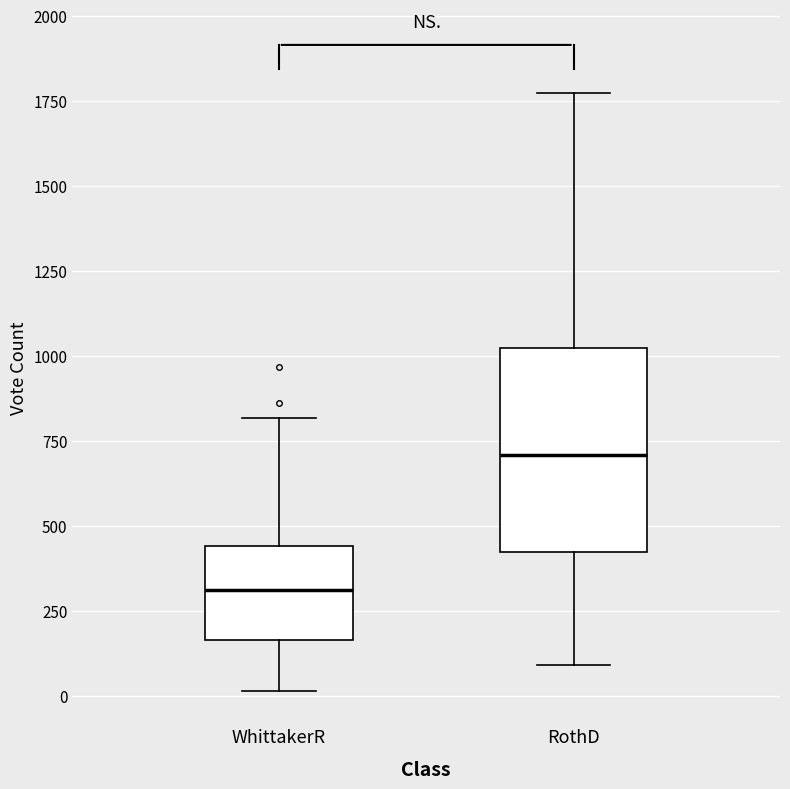

Comparing the boxes themselves (not the whiskers), which one is the tallest?

RothD